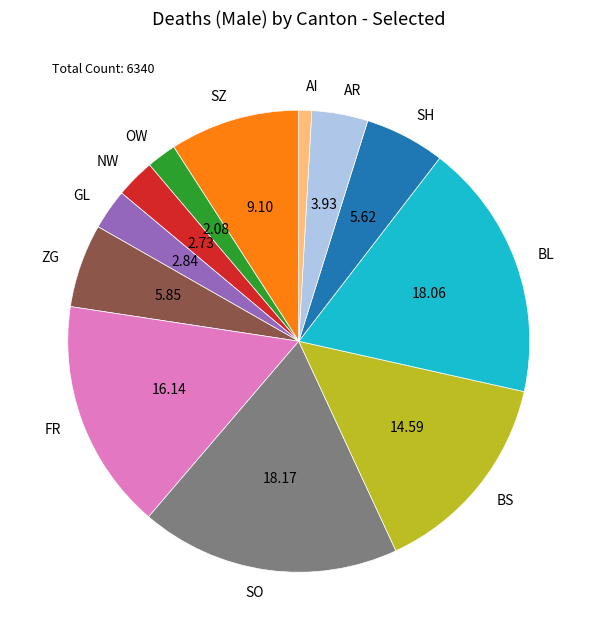

What is the smallest slice in the pie chart?

AI